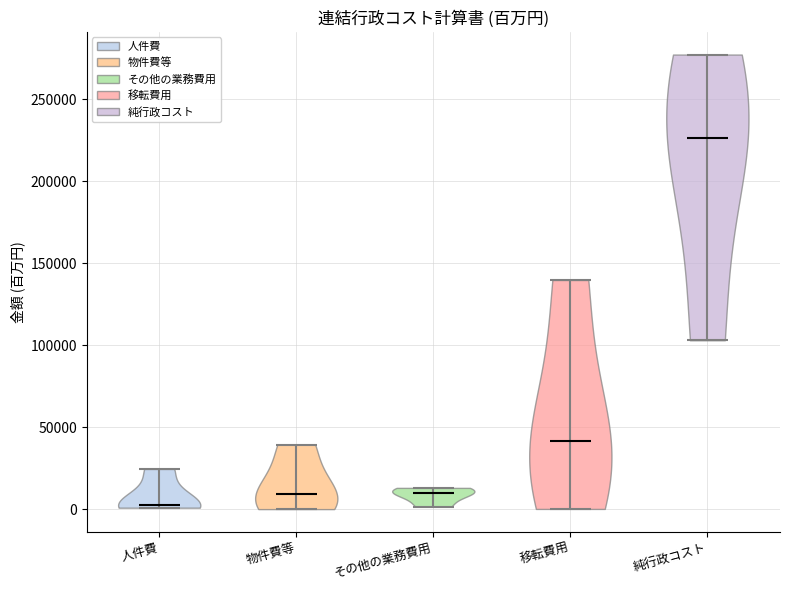

Reading left to right, read every violin against the y-axis: where its median line is, and the lowest and highest points it reaches. The values are not printed on the chart, so give them approximately, as read against the axis.

人件費: median line 5000, lowest point 0, highest point 25000
物件費等: median line 10000, lowest point 0, highest point 40000
その他の業務費用: median line 10000, lowest point 0, highest point 15000
移転費用: median line 40000, lowest point 0, highest point 140000
純行政コスト: median line 225000, lowest point 105000, highest point 275000